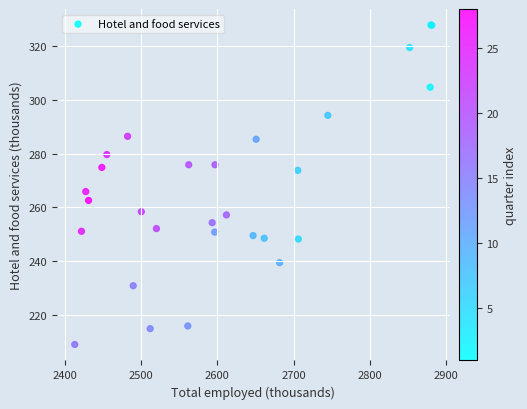

What Y value in the scatter plot is closest to 268?

265.9